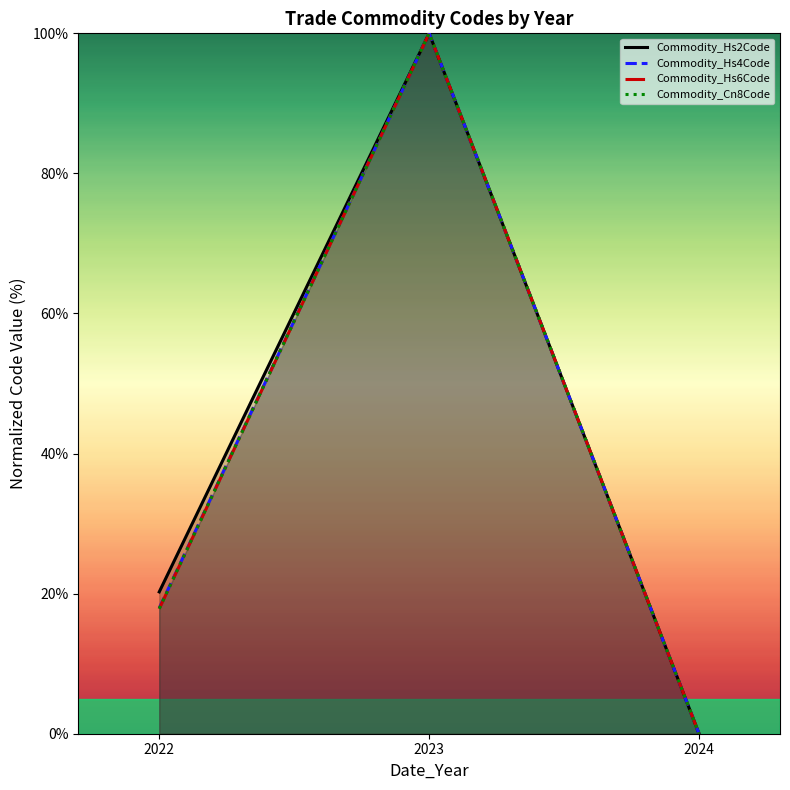

The value of Commodity_Cn8Code at 2023 is 100.0. True or false?

True